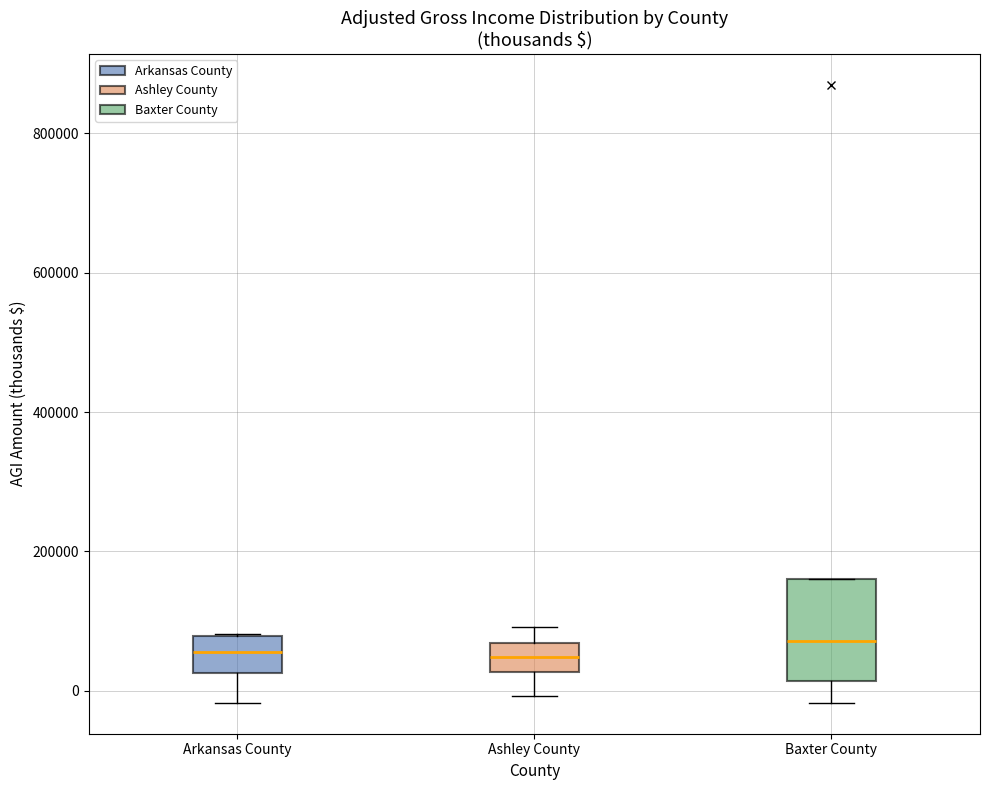

Comparing the boxes themselves (not the whiskers), which one is the tallest?

Baxter County